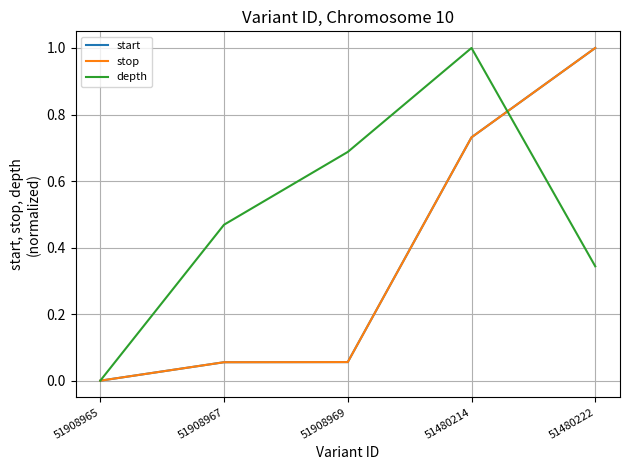

Does the chart display data point markers on the line(s)?

No